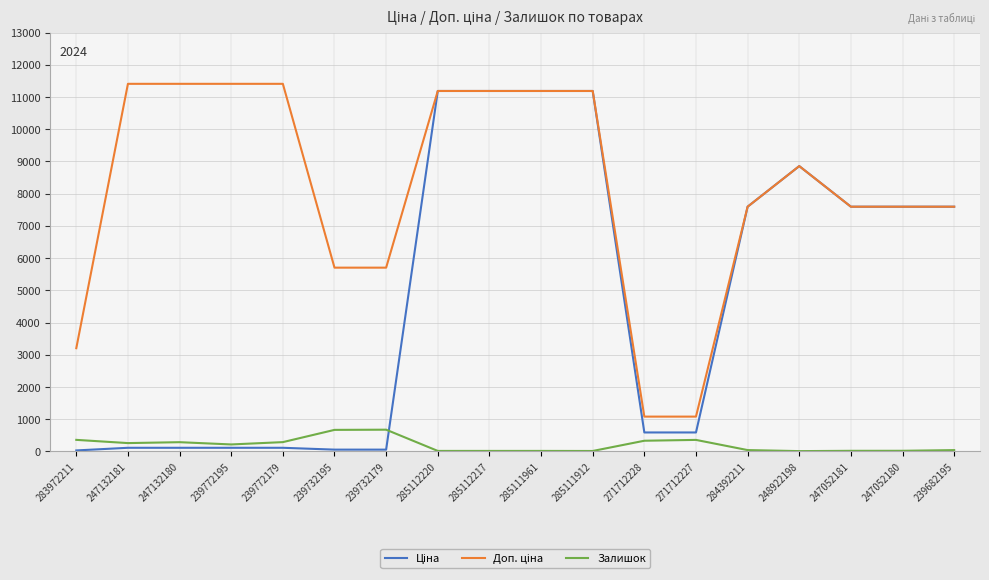

Does the chart have visible grid lines?

Yes